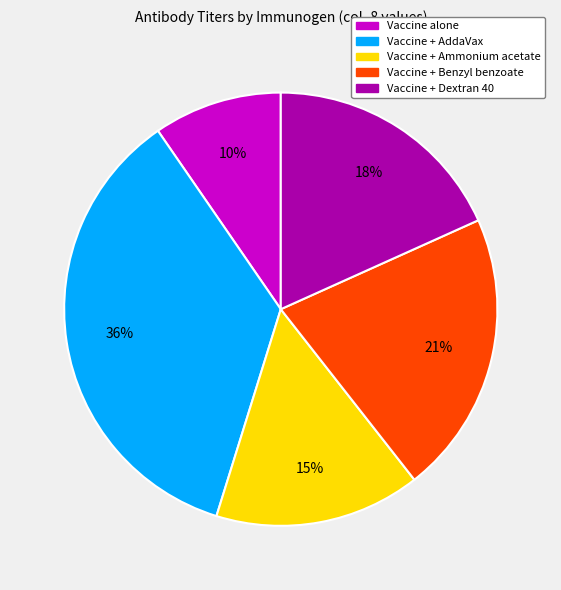

Count the number of slices in the pie.

5